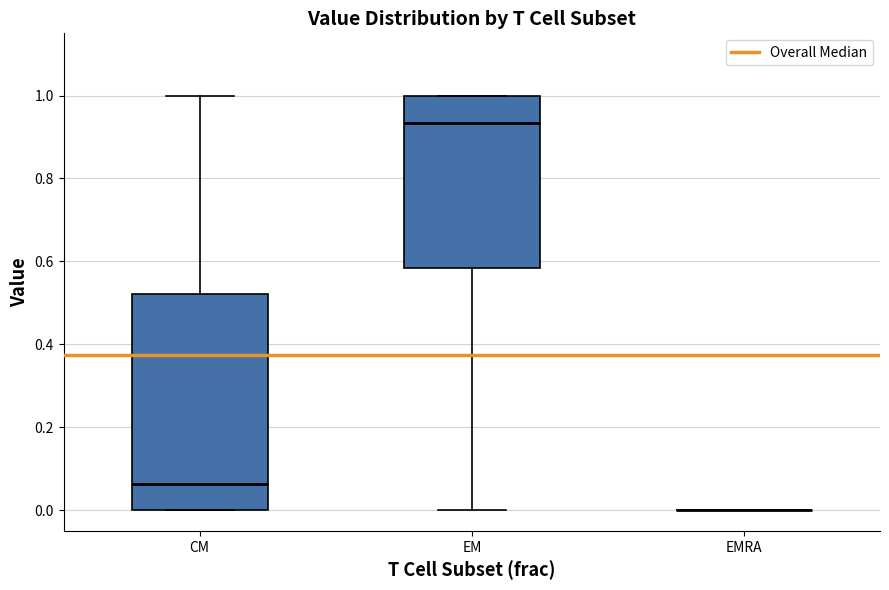

Reading left to right, transcribe this box plot: for each box, give where its median line is, the range the box spans, and where its two whiskers end, as read against the y-axis. The values are not printed on the chart, so give them approximately, as read against the axis.

CM: median 0.06, box 0.00 to 0.52, whiskers 0.00 to 1.00
EM: median 0.94, box 0.58 to 1.00, whiskers 0.00 to 1.00
EMRA: box collapsed to a line at 0.00, whiskers 0.00 to 0.00